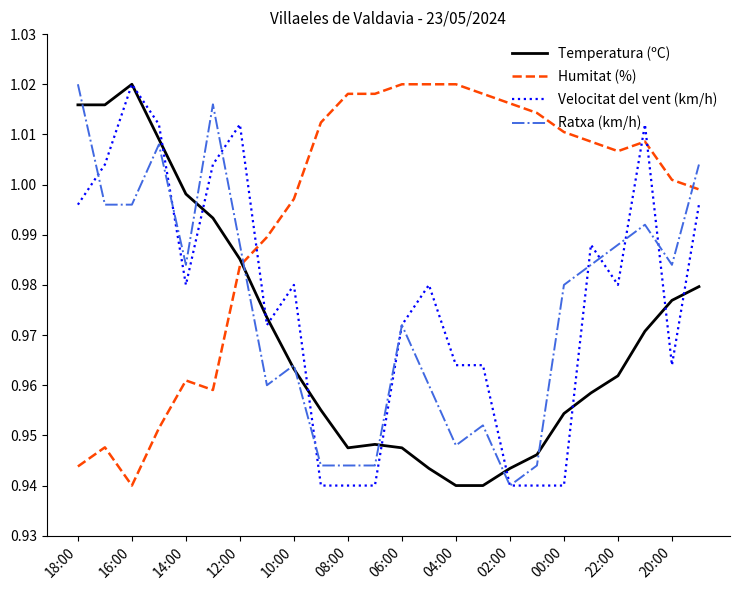

True or false: Ratxa (km/h) and Temperatura (ºC) intersect in this chart.

True